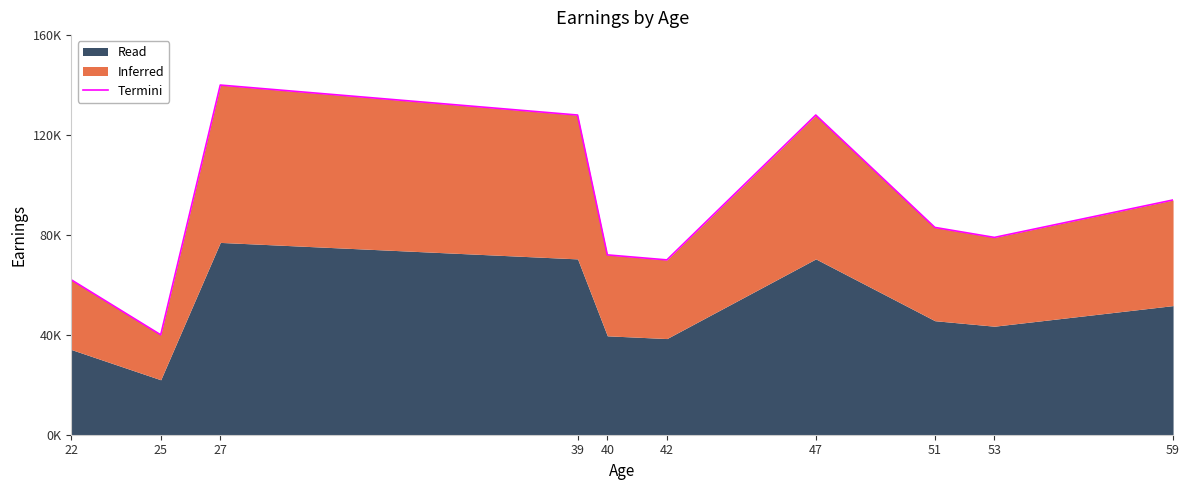

Which label corresponds to the largest value in the chart?

27